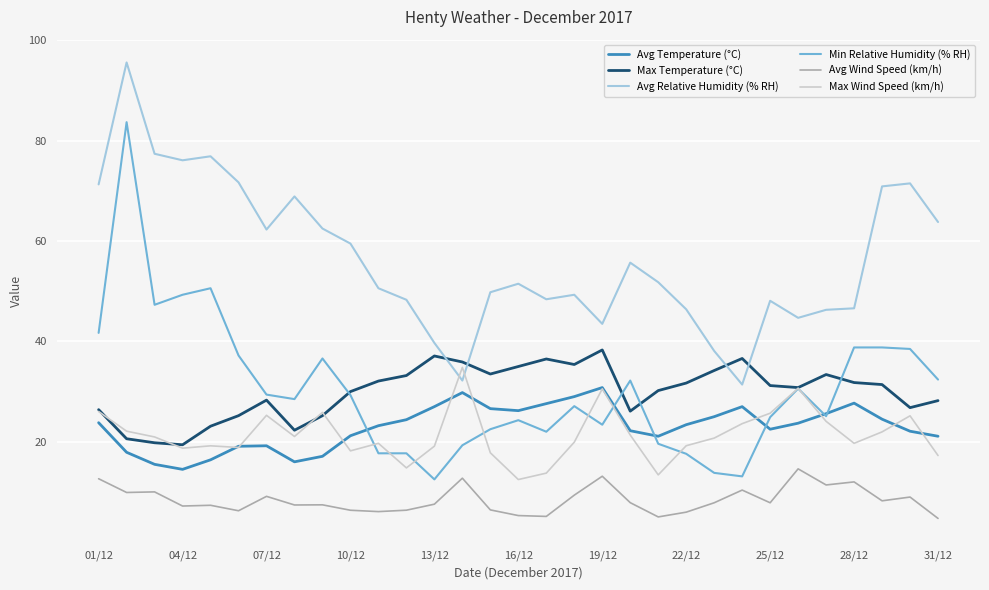

True or false: Avg Temperature (°C) and Avg Wind Speed (km/h) intersect in this chart.

False